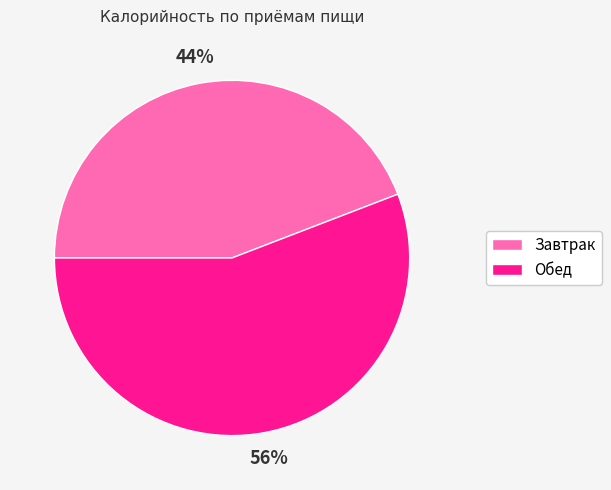

Between Обед and Завтрак, which is larger?

Обед